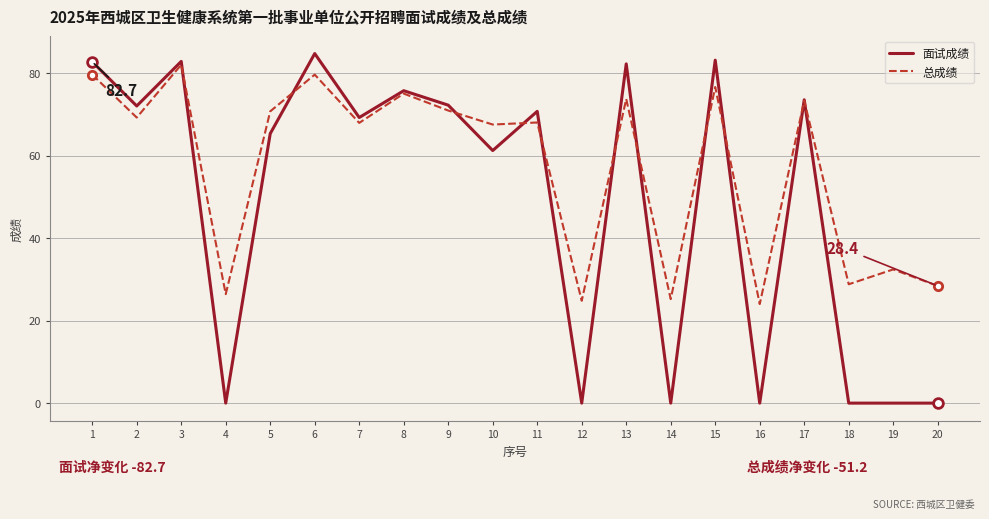

True or false: 总成绩 has a value of 79.6 at 6.

True